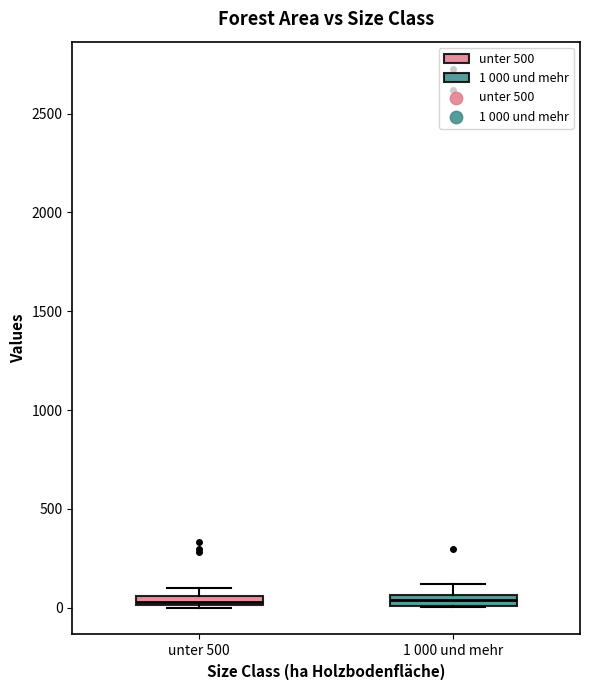

Where is the lower edge of the box for unter 500 on the y-axis? The values are not printed on the chart, so give them approximately, as read against the axis.

0